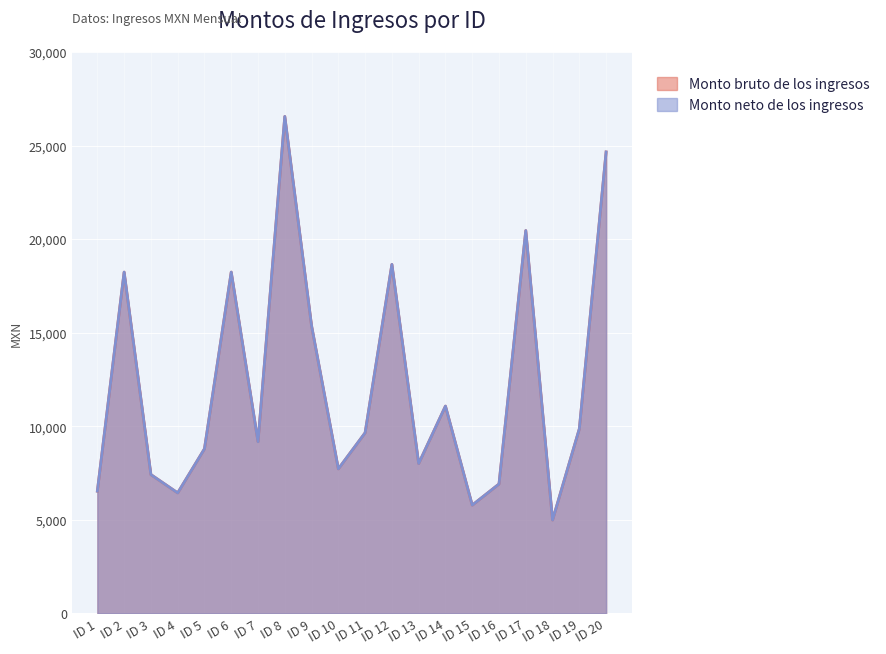

What is the difference between the maximum and minimum values in the Monto neto de los ingresos series?

21565.4